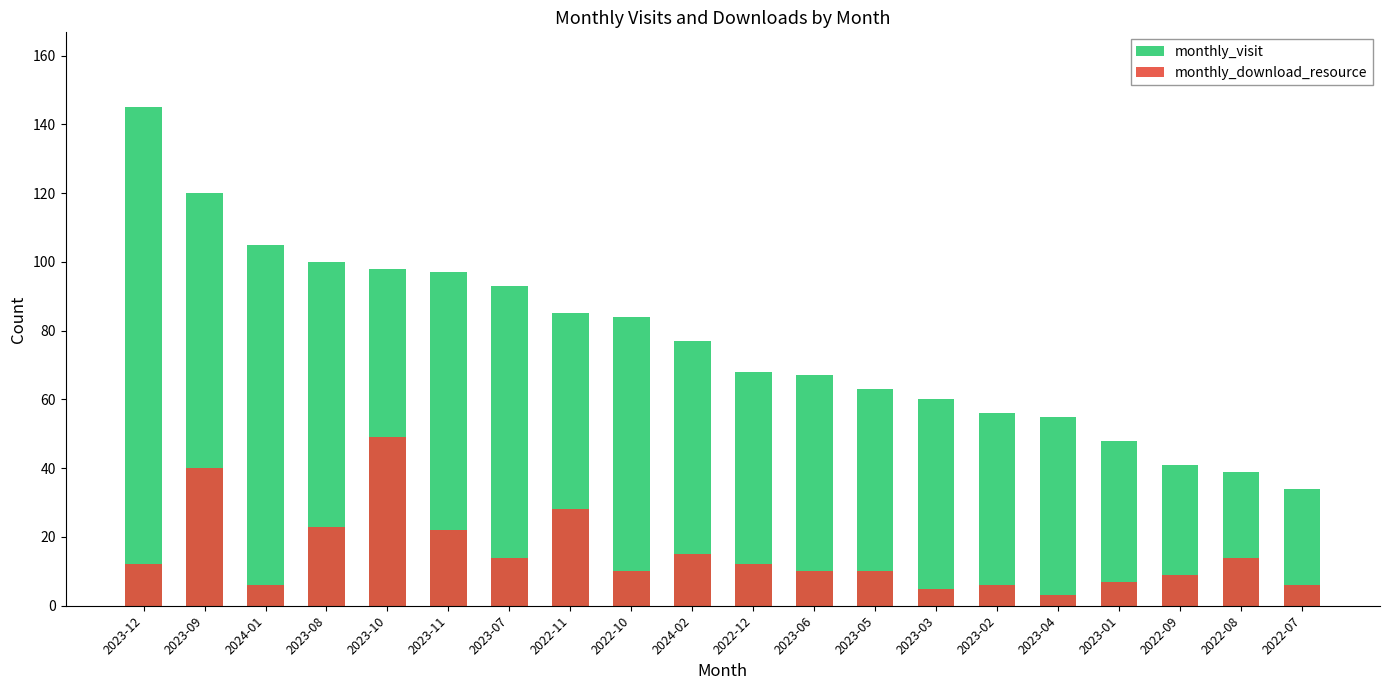

What is the spread (max minus min) of values at 2023-12?

133